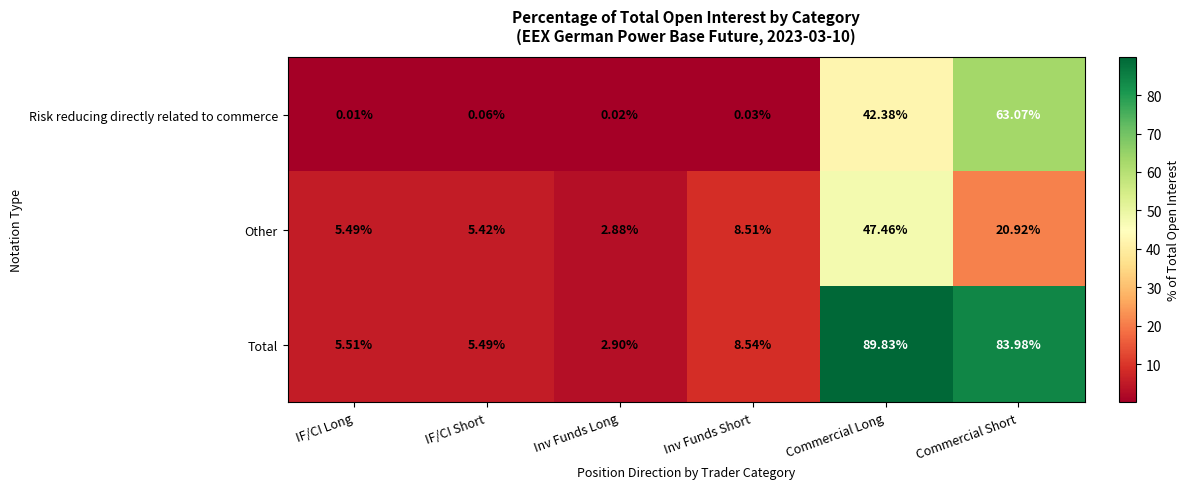

Which category has the lowest value in the Total series?

Inv Funds Long